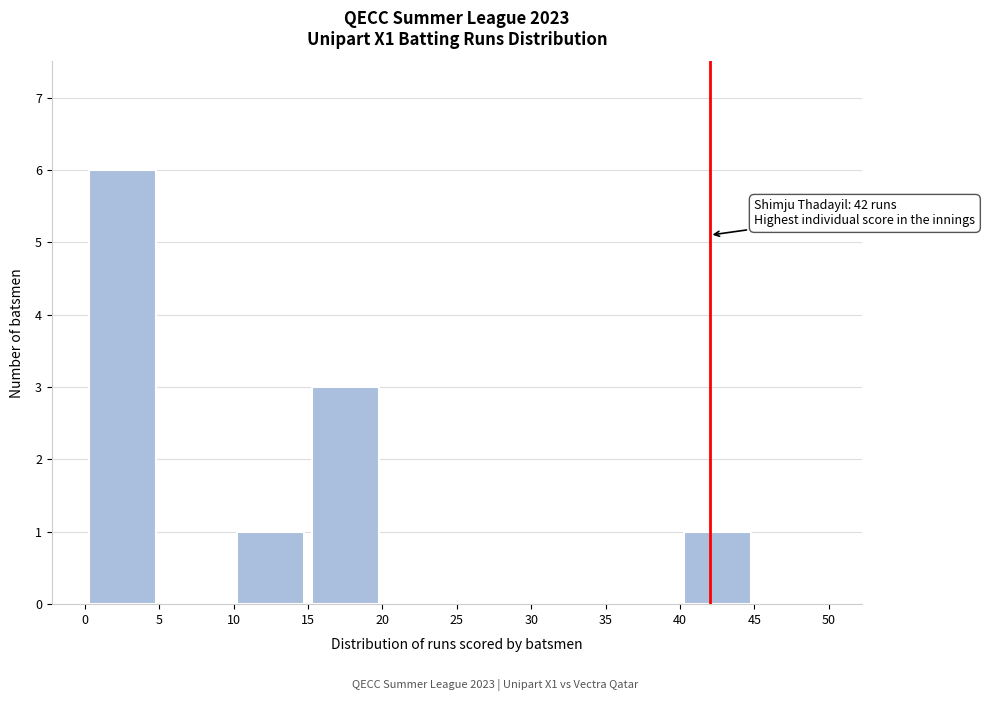

Over which range of the x-axis is the bar tallest?

0 to 5